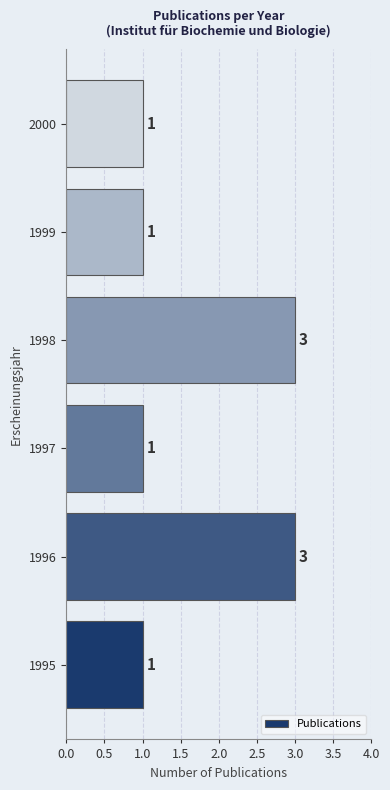

The chart shows a value of 0 at 1999. True or false?

False